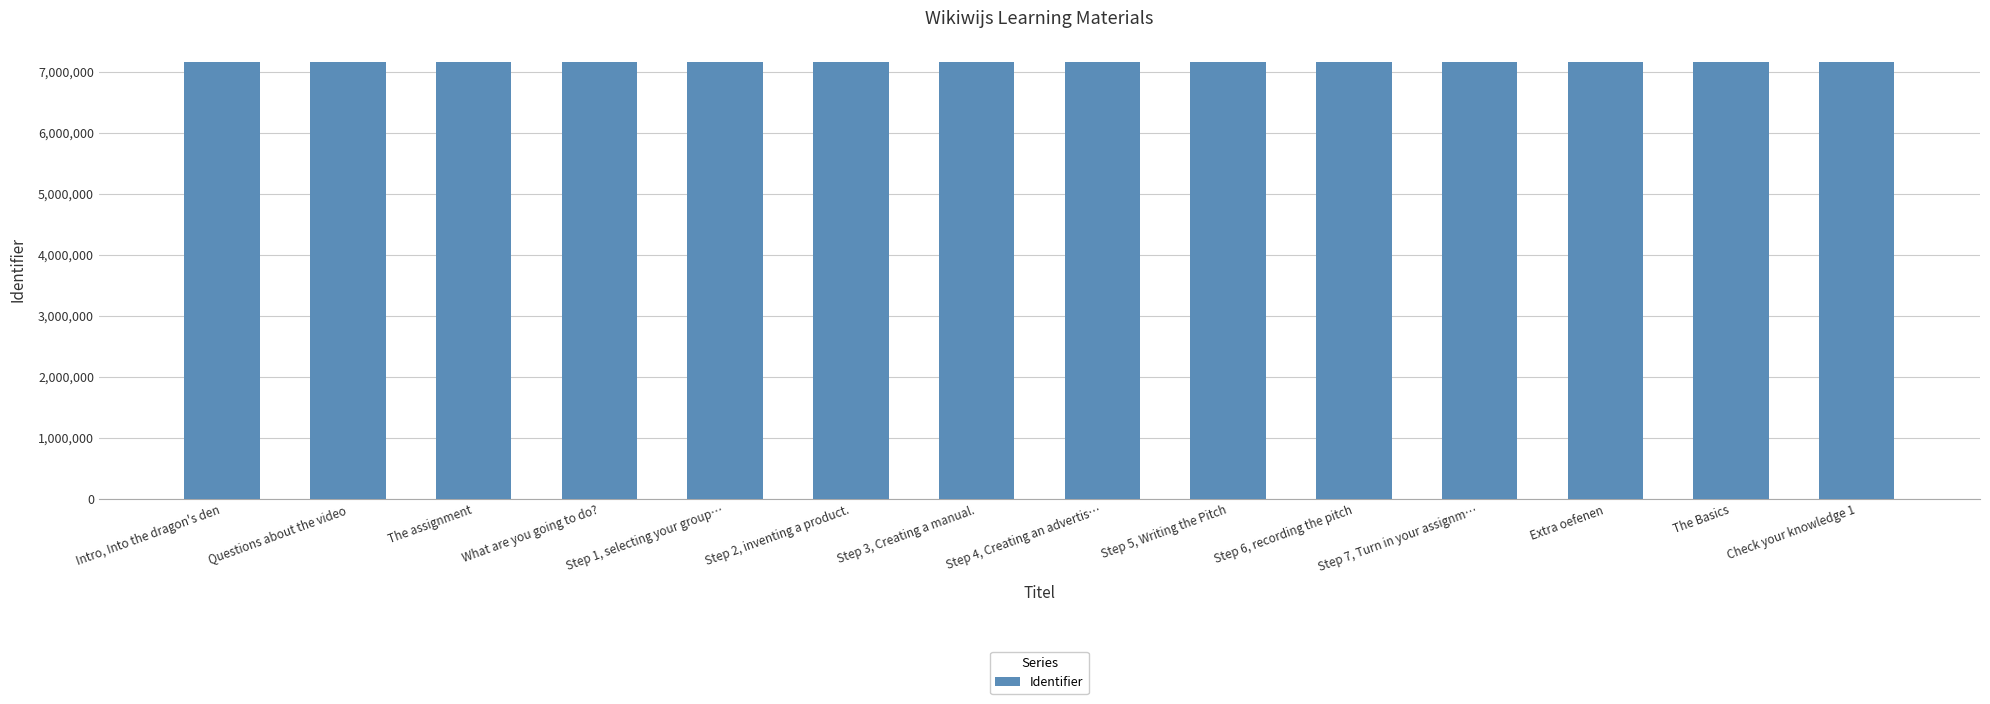

What is the change in value from Step 2, inventing a product. to Step 6, recording the pitch?

+4